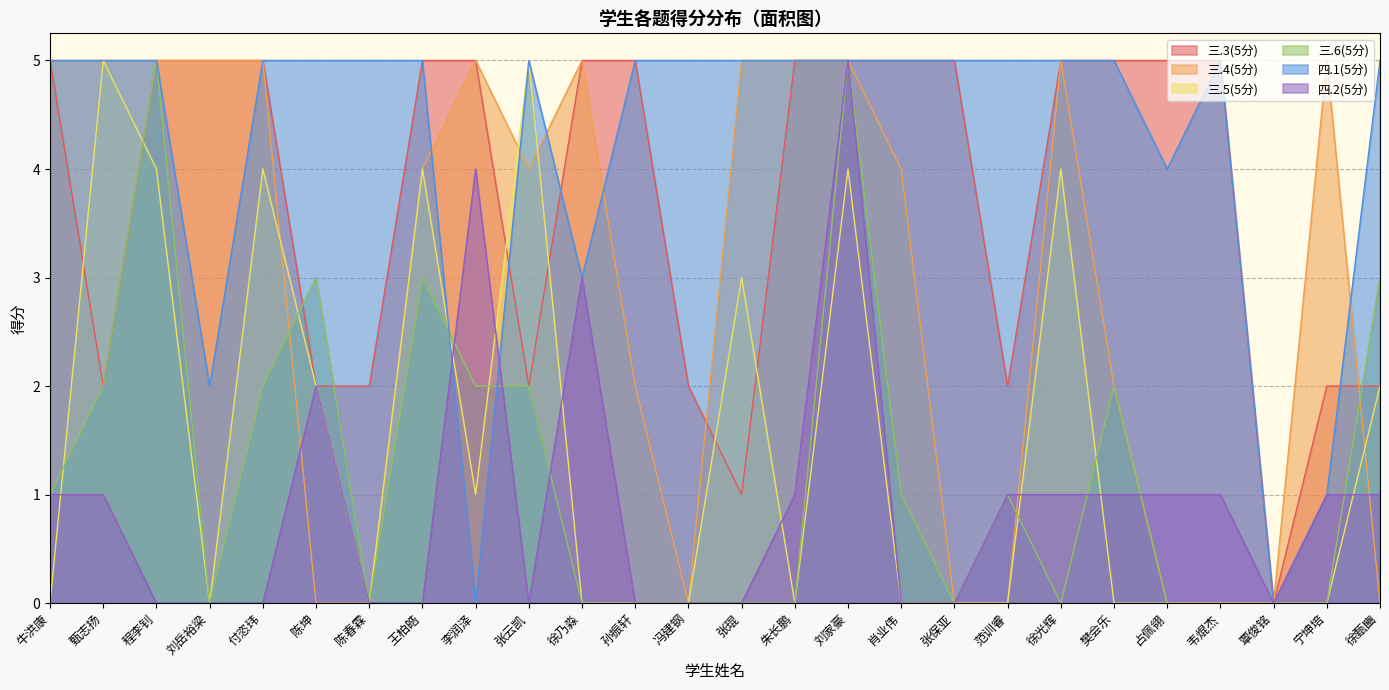

What are all the series names shown in the legend?

三.3(5分), 三.4(5分), 三.5(5分), 三.6(5分), 四.1(5分), 四.2(5分)